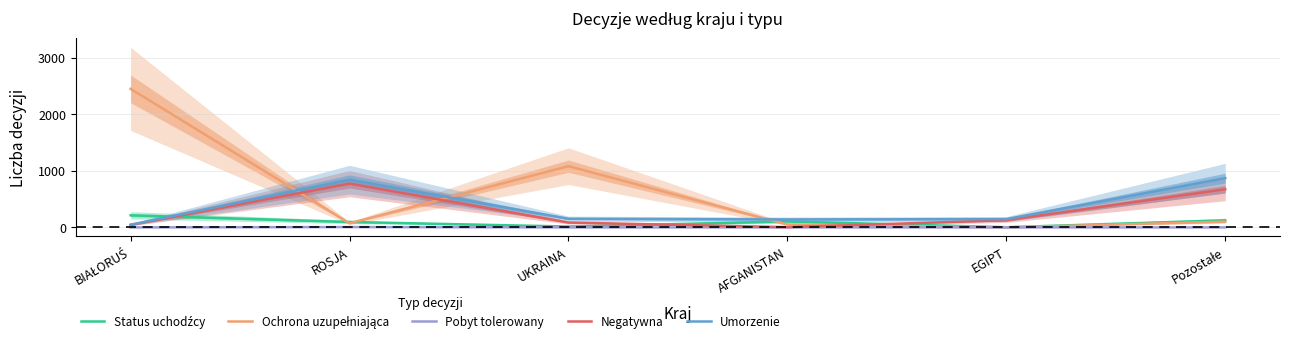

Is this an area chart (filled region under the line)?

No